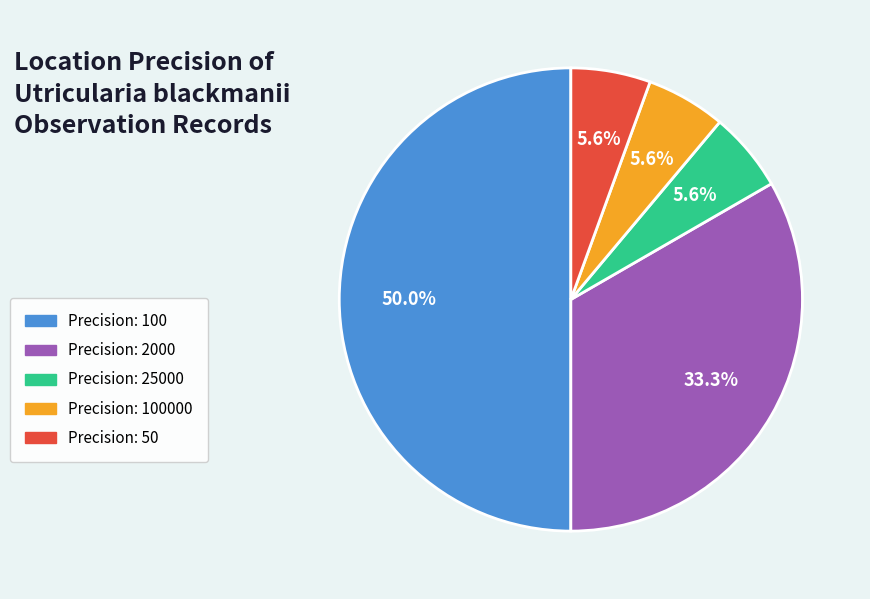

Which slice is the largest?

Precision: 100